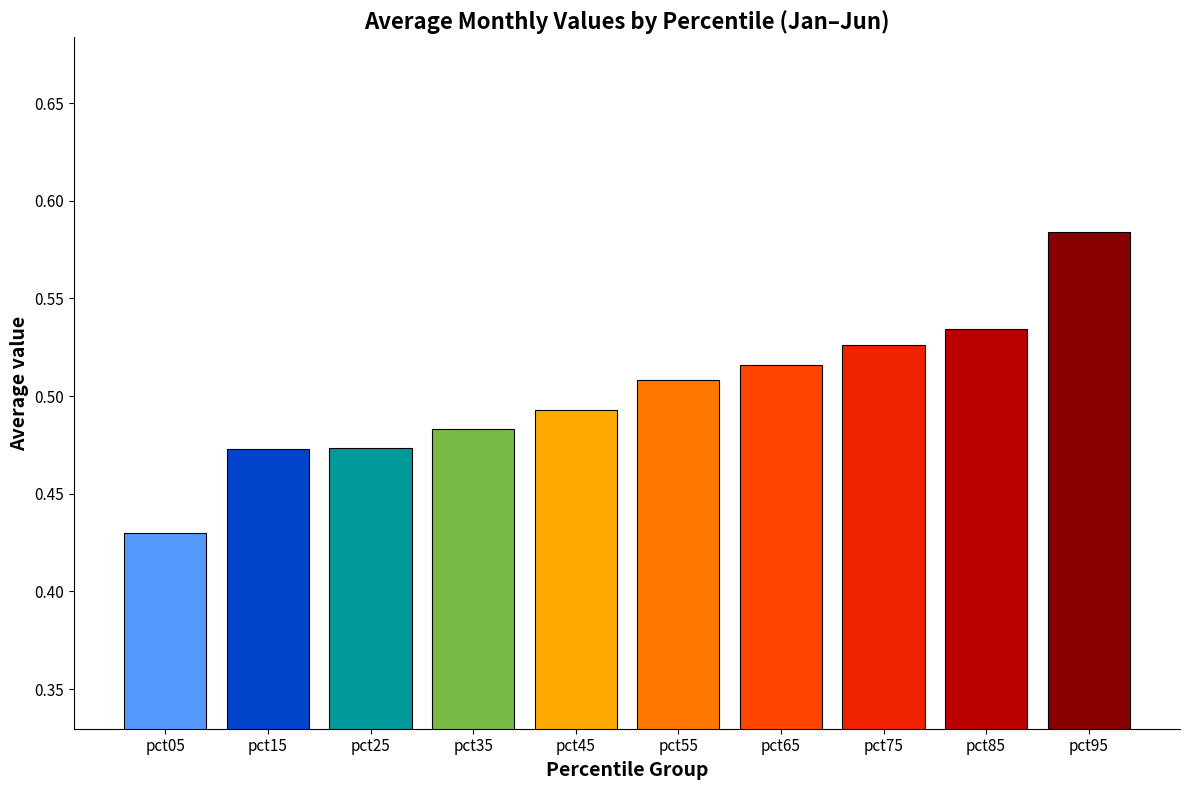

The chart shows a value of 0.2 at pct95. True or false?

False